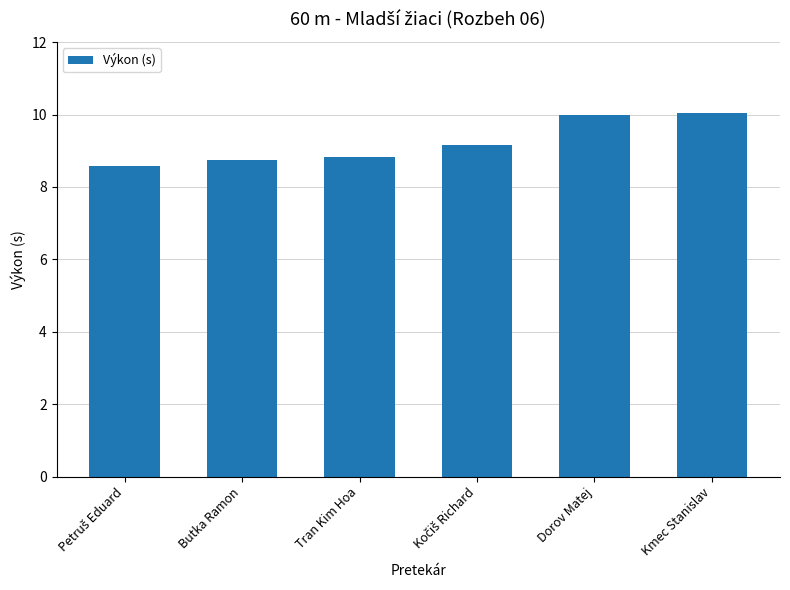

Reading left to right, transcribe all the data shown in this chart.

8.6	8.8	8.8	9.2	10.0	10.0